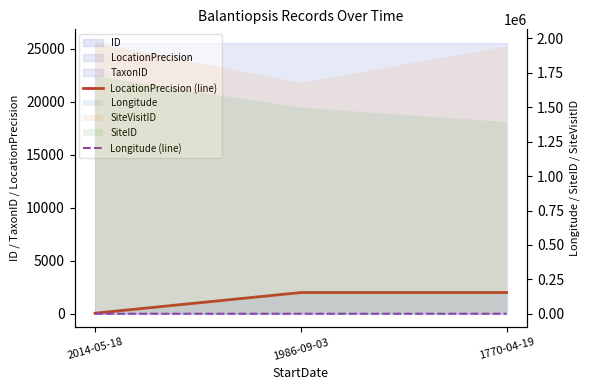

What is the difference between the maximum and second lowest values in the Longitude (line) series?

6.7